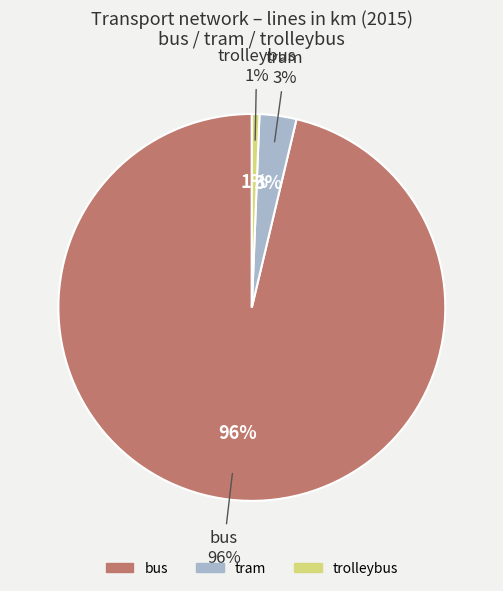

Does tram represent more than half of the total?

No